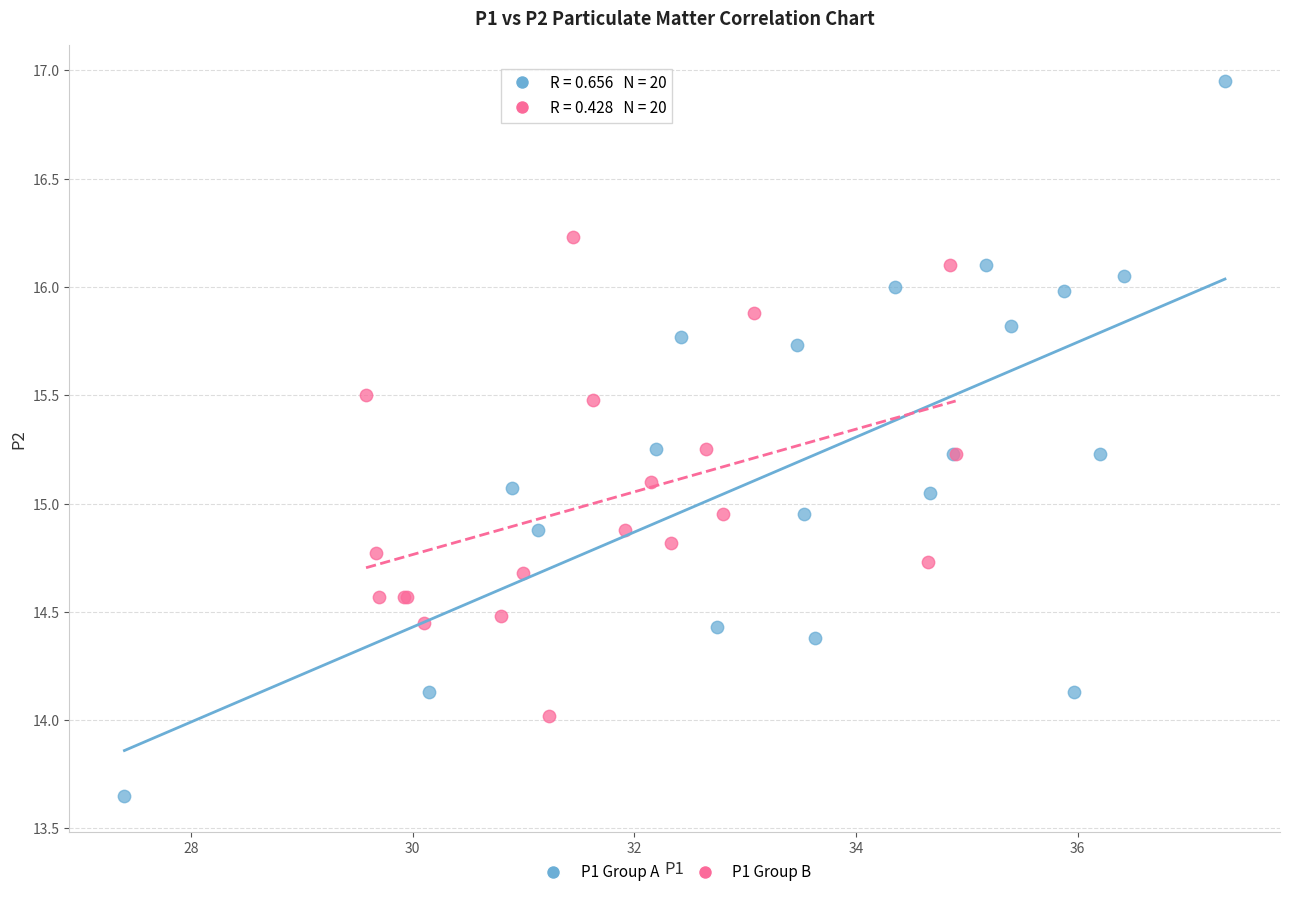

Which series has the largest Y range (max minus min)?

P1 Group A